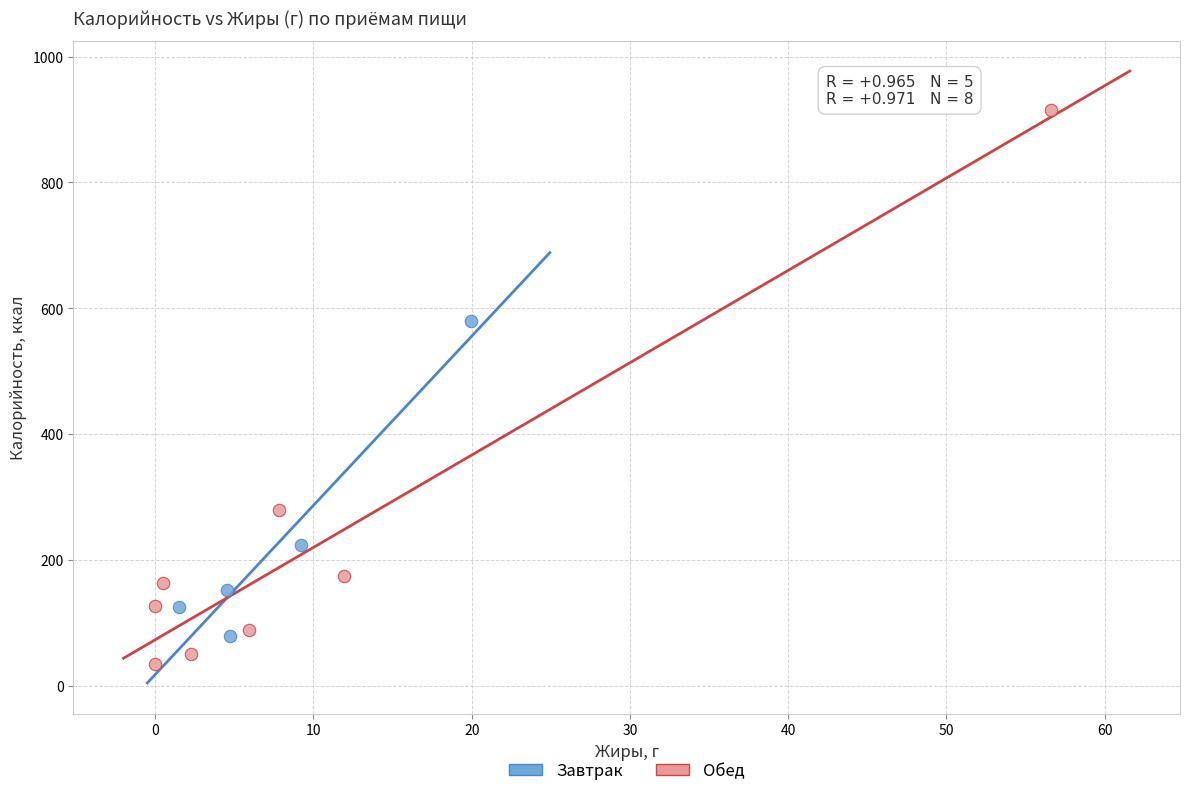

Which series reaches the minimum Y coordinate?

Обед